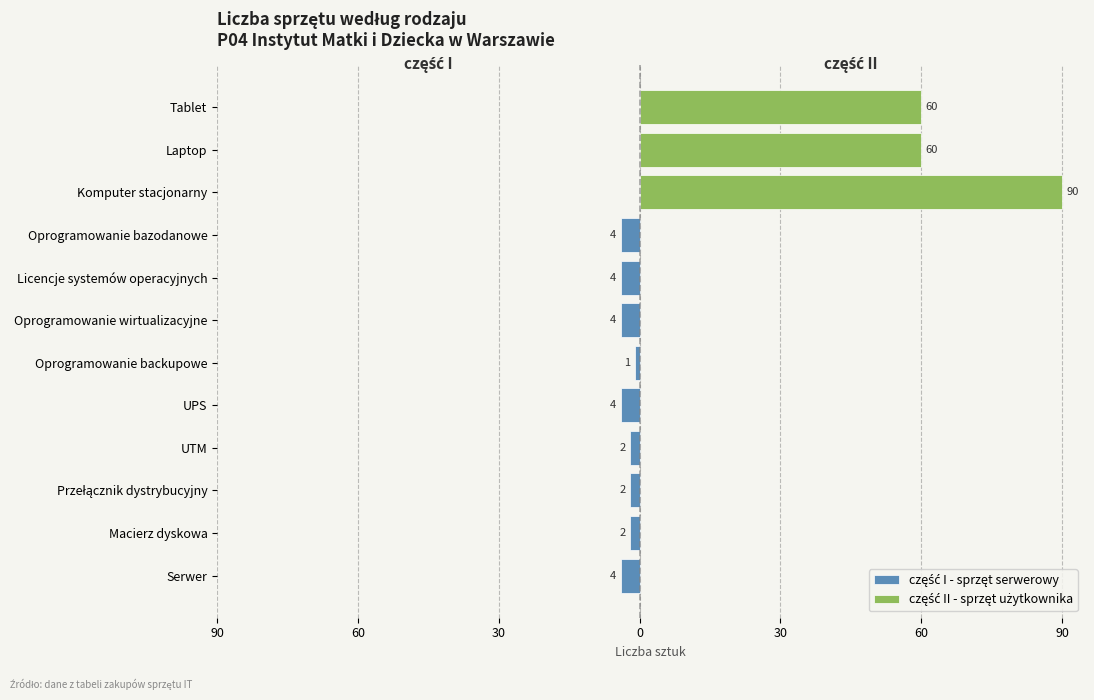

What is the ratio of the value at Laptop to the value at UTM?

30.0